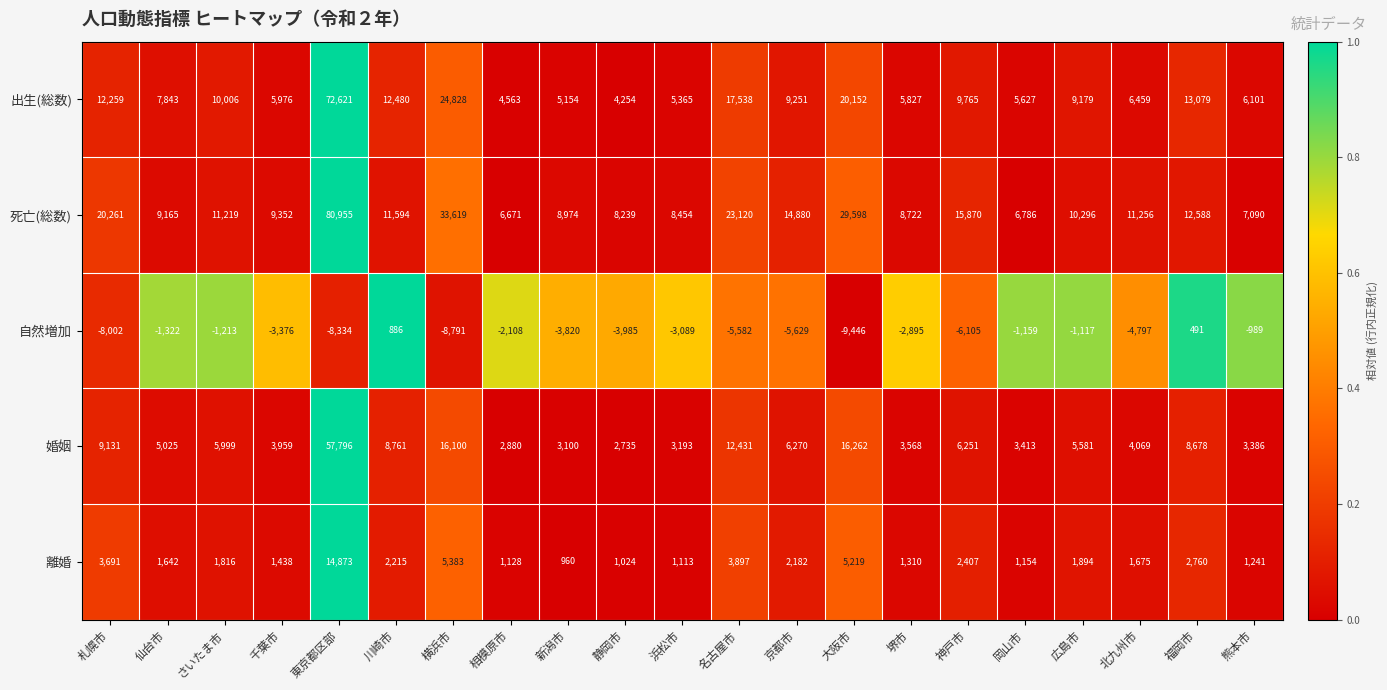

What is the difference between the second highest and minimum values in the 離婚 series?

4423